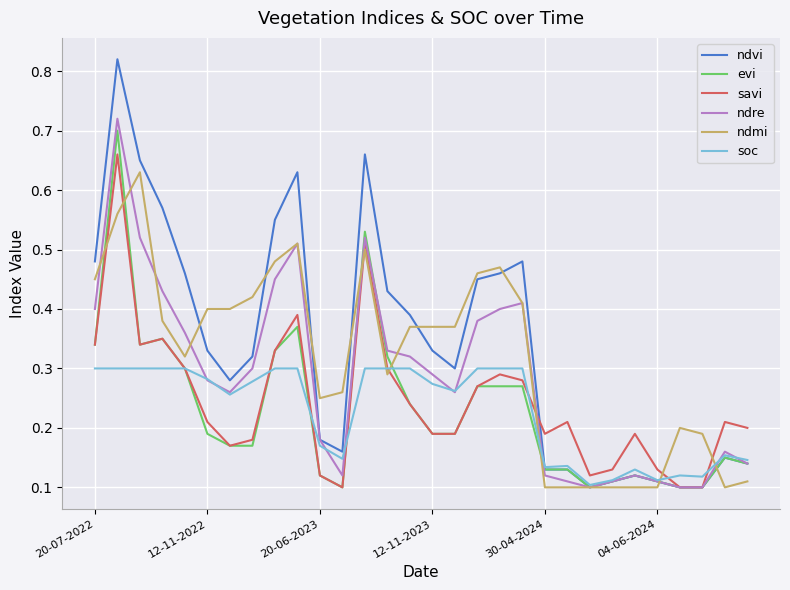

Which series has the largest range (max minus min)?

ndvi